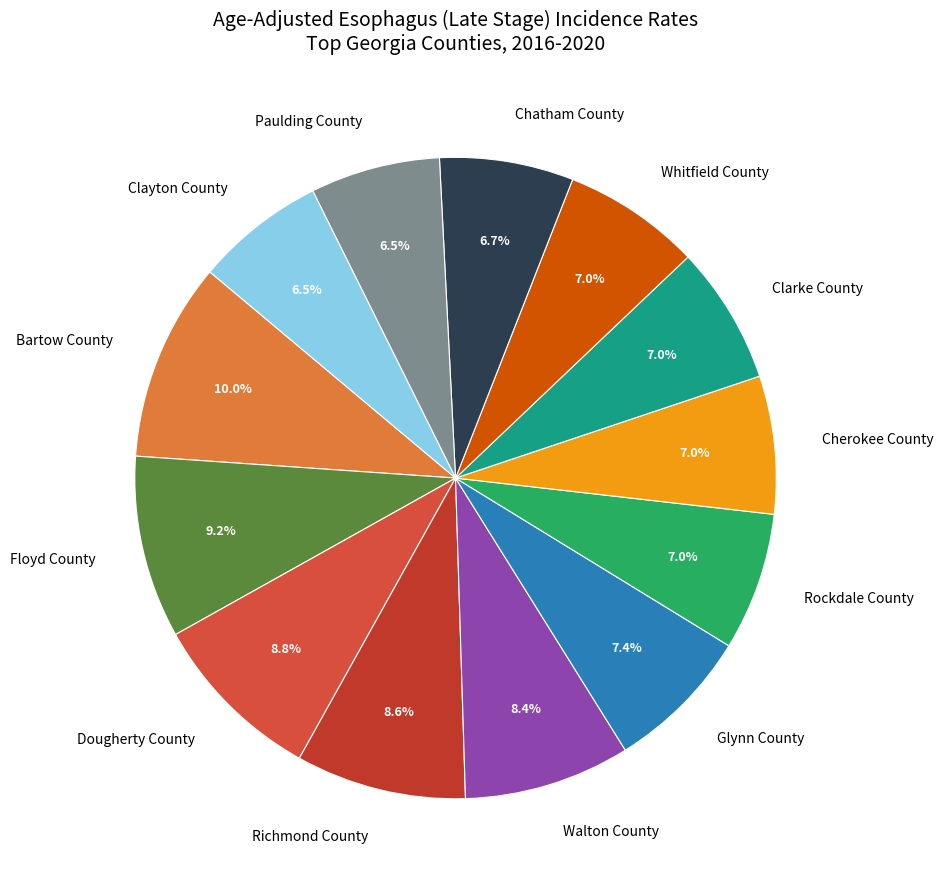

To the nearest percent, what is the difference between the largest and smallest slice percentages?

3%